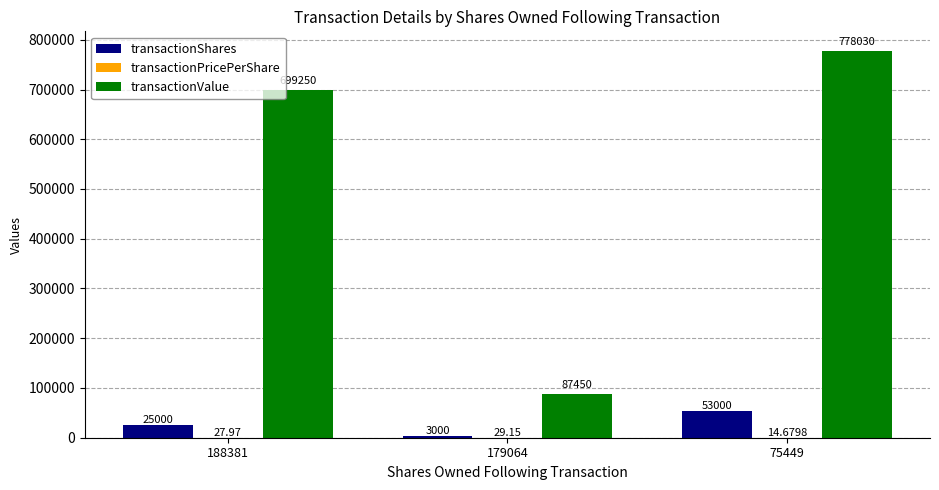

Which series has the largest total across all categories?

transactionValue